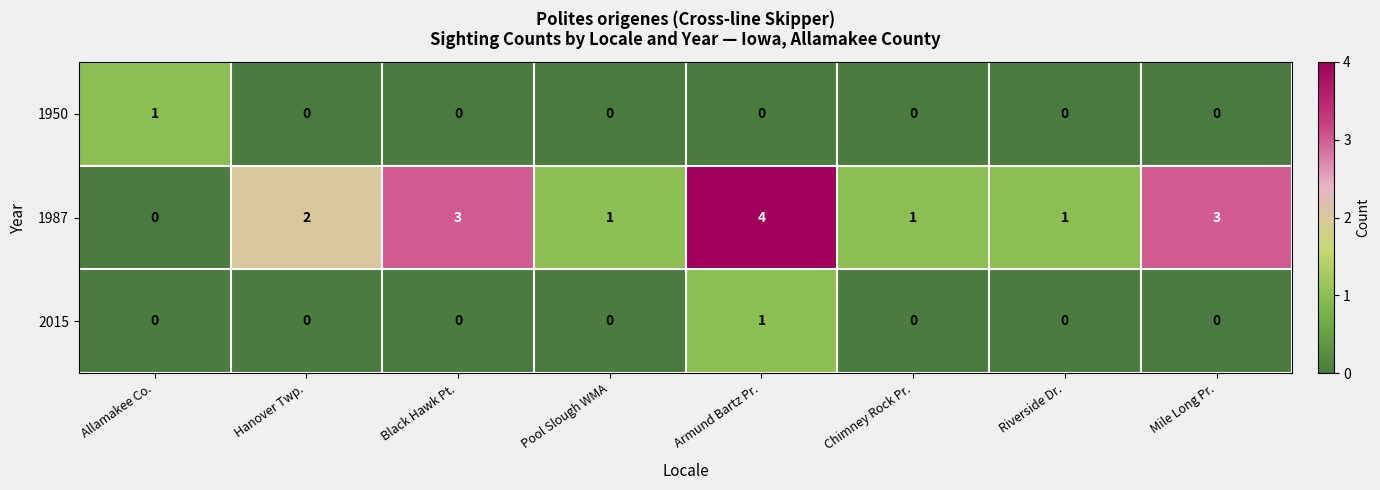

The value of 1950 at Pool Slough WMA is -1. True or false?

False